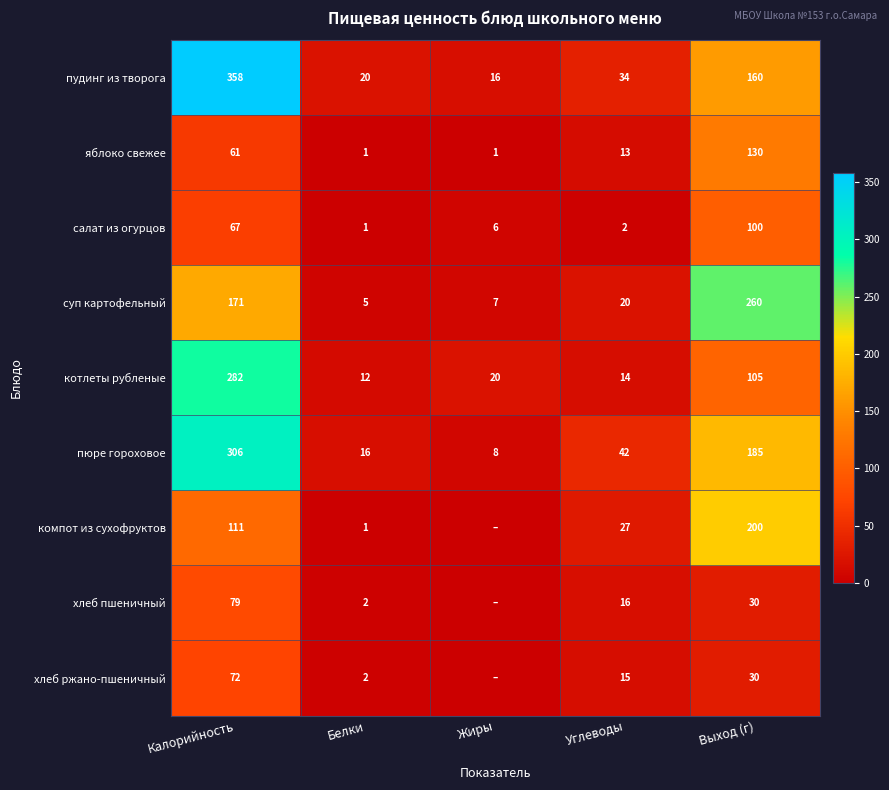

What is the highest value of the салат из огурцов series?

100